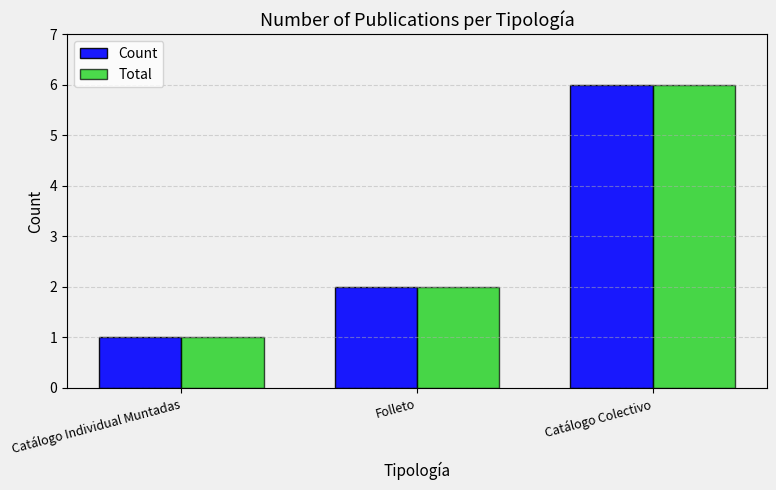

What are all the series names shown in the legend?

Count, Total